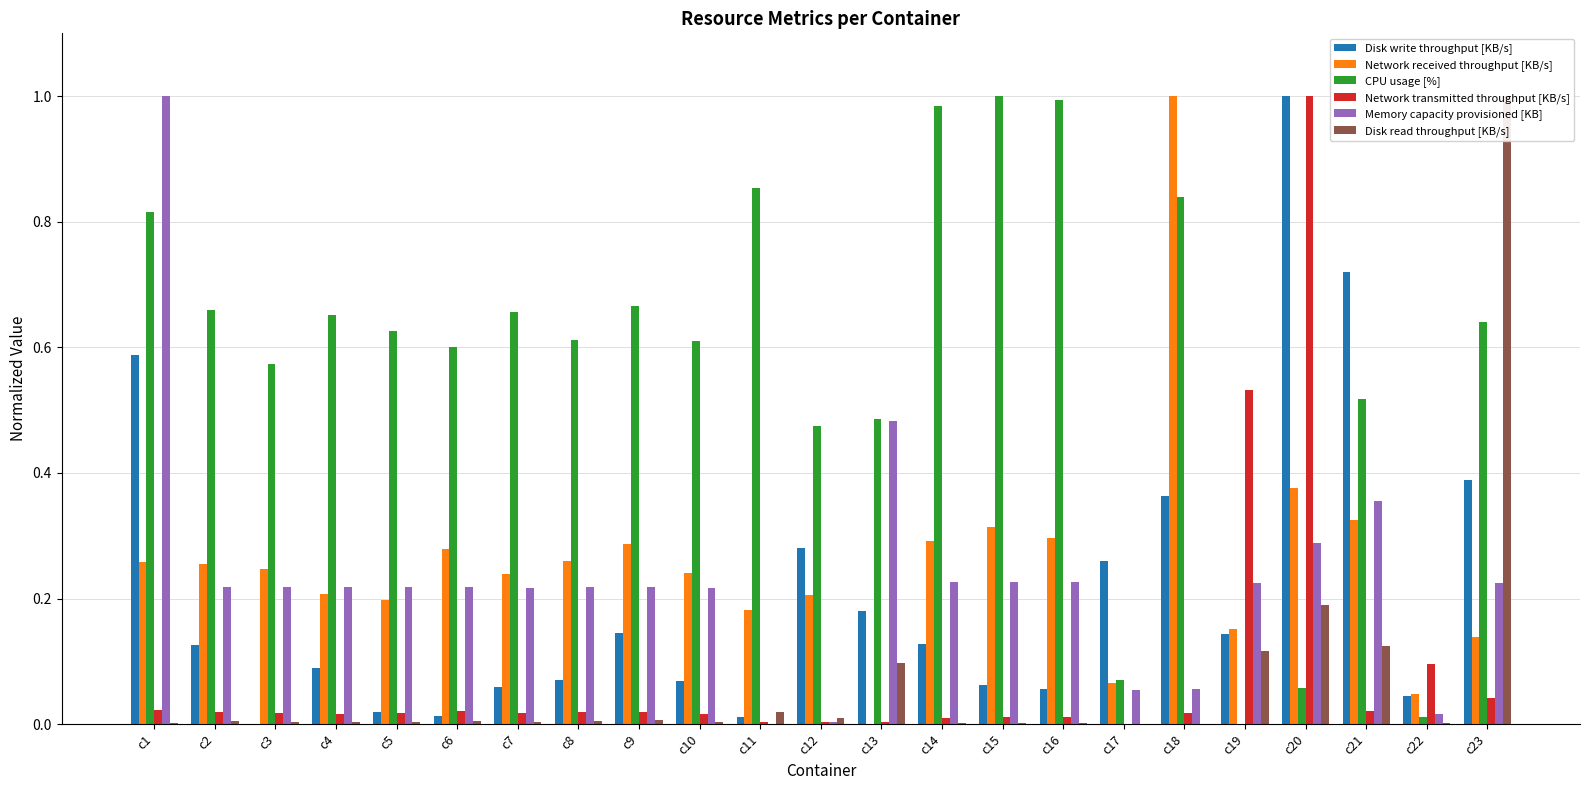

Reading right to left, list all the values displayed in this chart.

Disk write throughput [KB/s]: c23=0.4	c22=0.0	c21=0.7	c20=1.0	c19=0.1	c18=0.4	c17=0.3	c16=0.1	c15=0.1	c14=0.1	c13=0.2	c12=0.3	c11=0.0	c10=0.1	c9=0.1	c8=0.1	c7=0.1	c6=0.0	c5=0.0	c4=0.1	c3=0.0	c2=0.1	c1=0.6
Network received throughput [KB/s]: c23=0.1	c22=0.0	c21=0.3	c20=0.4	c19=0.2	c18=1.0	c17=0.1	c16=0.3	c15=0.3	c14=0.3	c13=0.0	c12=0.2	c11=0.2	c10=0.2	c9=0.3	c8=0.3	c7=0.2	c6=0.3	c5=0.2	c4=0.2	c3=0.2	c2=0.3	c1=0.3
CPU usage [%]: c23=0.6	c22=0.0	c21=0.5	c20=0.1	c19=0.0	c18=0.8	c17=0.1	c16=1.0	c15=1.0	c14=1.0	c13=0.5	c12=0.5	c11=0.9	c10=0.6	c9=0.7	c8=0.6	c7=0.7	c6=0.6	c5=0.6	c4=0.7	c3=0.6	c2=0.7	c1=0.8
Network transmitted throughput [KB/s]: c23=0.0	c22=0.1	c21=0.0	c20=1.0	c19=0.5	c18=0.0	c17=0.0	c16=0.0	c15=0.0	c14=0.0	c13=0.0	c12=0.0	c11=0.0	c10=0.0	c9=0.0	c8=0.0	c7=0.0	c6=0.0	c5=0.0	c4=0.0	c3=0.0	c2=0.0	c1=0.0
Memory capacity provisioned [KB]: c23=0.2	c22=0.0	c21=0.4	c20=0.3	c19=0.2	c18=0.1	c17=0.1	c16=0.2	c15=0.2	c14=0.2	c13=0.5	c12=0.0	c11=0.0	c10=0.2	c9=0.2	c8=0.2	c7=0.2	c6=0.2	c5=0.2	c4=0.2	c3=0.2	c2=0.2	c1=1.0
Disk read throughput [KB/s]: c23=1.0	c22=0.0	c21=0.1	c20=0.2	c19=0.1	c18=0.0	c17=0.0	c16=0.0	c15=0.0	c14=0.0	c13=0.1	c12=0.0	c11=0.0	c10=0.0	c9=0.0	c8=0.0	c7=0.0	c6=0.0	c5=0.0	c4=0.0	c3=0.0	c2=0.0	c1=0.0